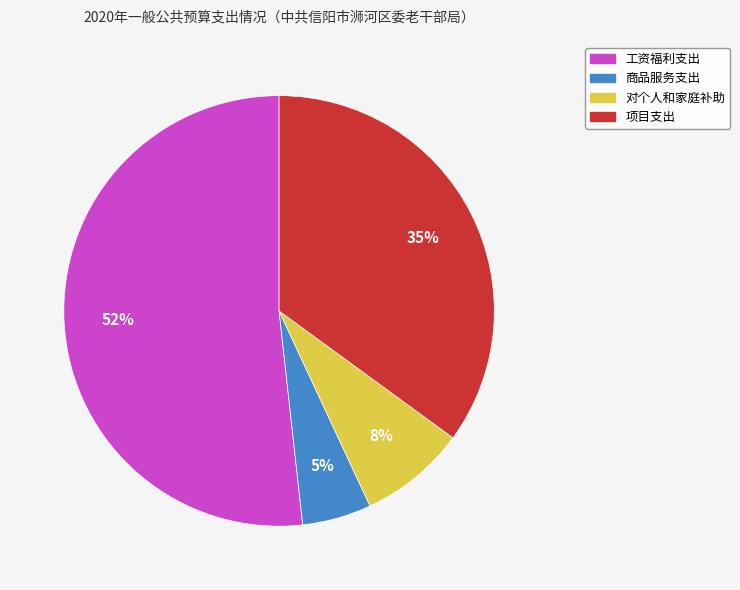

Is 商品服务支出 the majority of the pie?

No